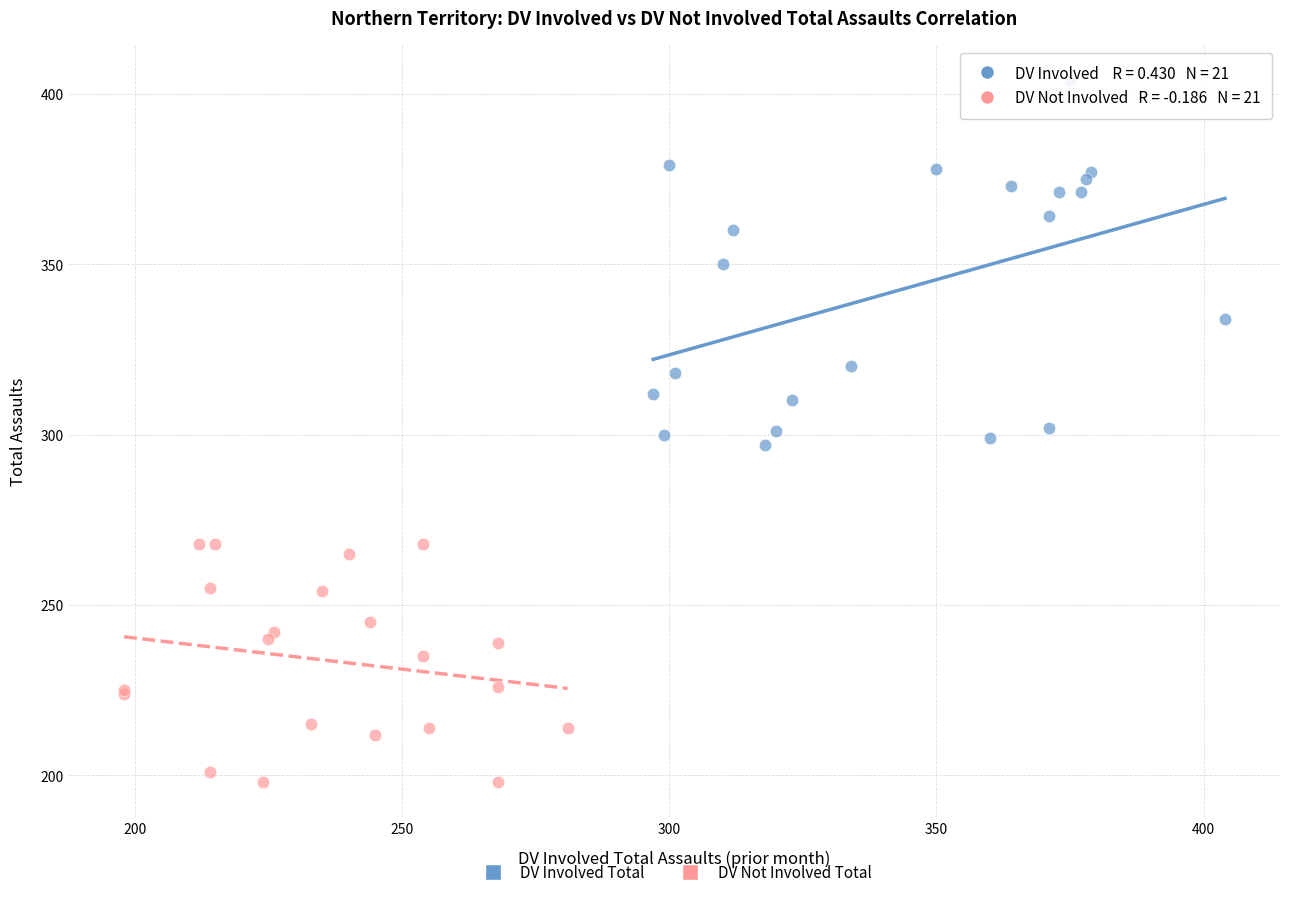

Which series has the largest Y range (max minus min)?

DV Involved Total